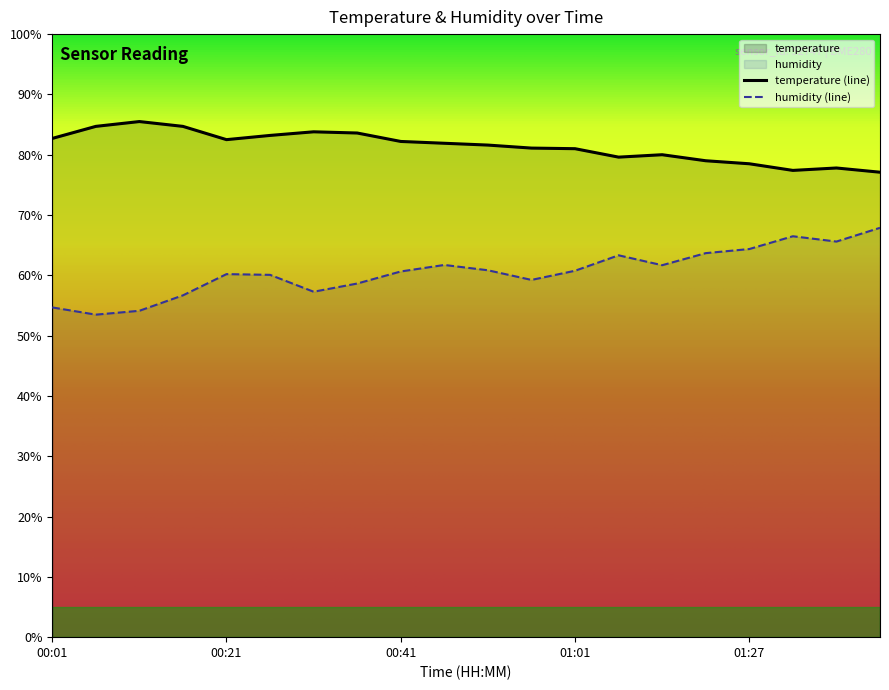

Where is temperature nearest to the value 81?

01:01